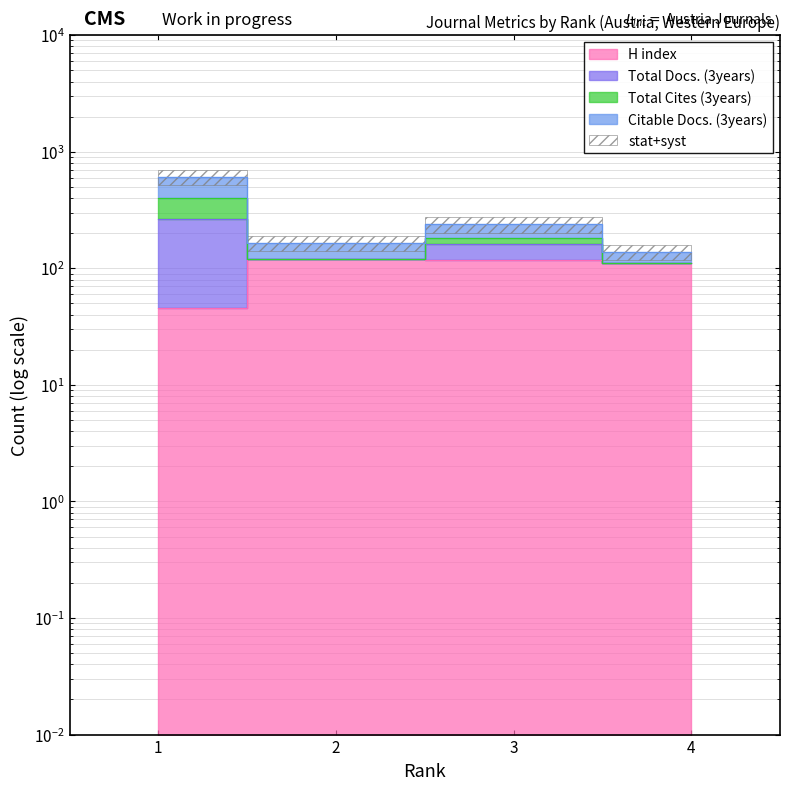

What is the difference between the maximum and minimum values in the H index series?

74.0